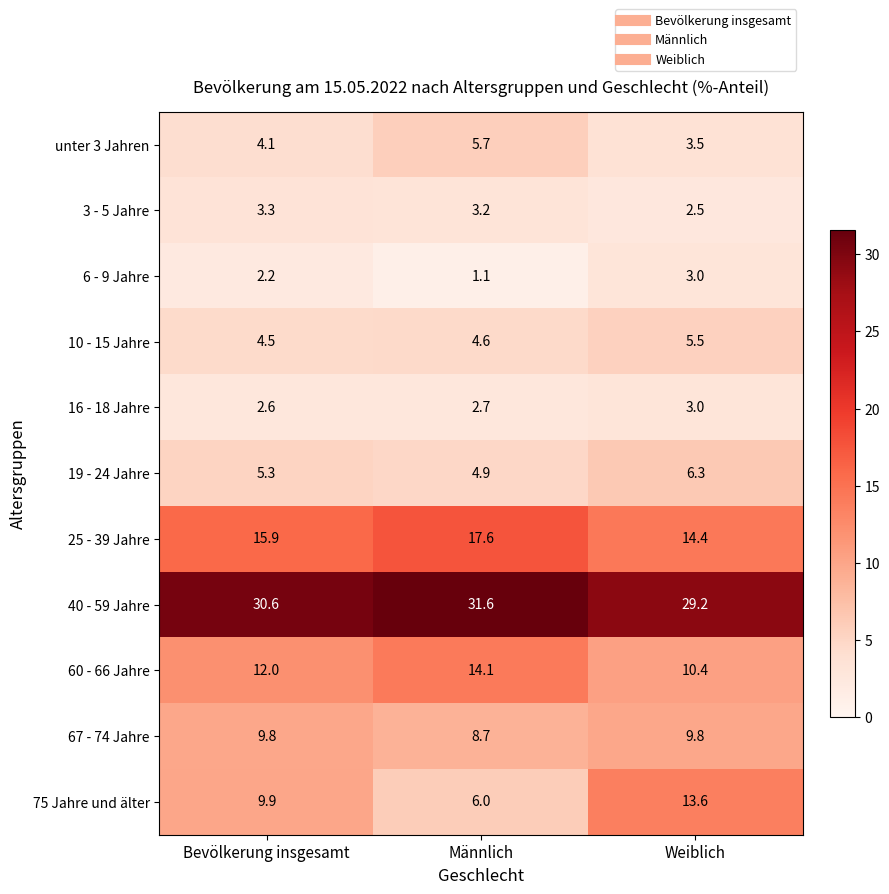

List the labels in order of 60 - 66 Jahre value, smallest first.

Weiblich, Bevölkerung insgesamt, Männlich